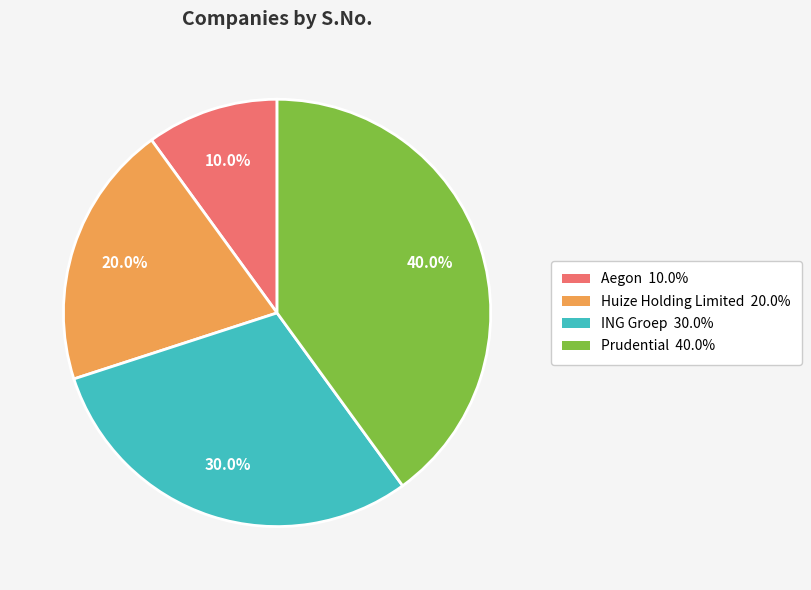

To the nearest percent, what is the combined percentage of ING Groep and Prudential?

70%